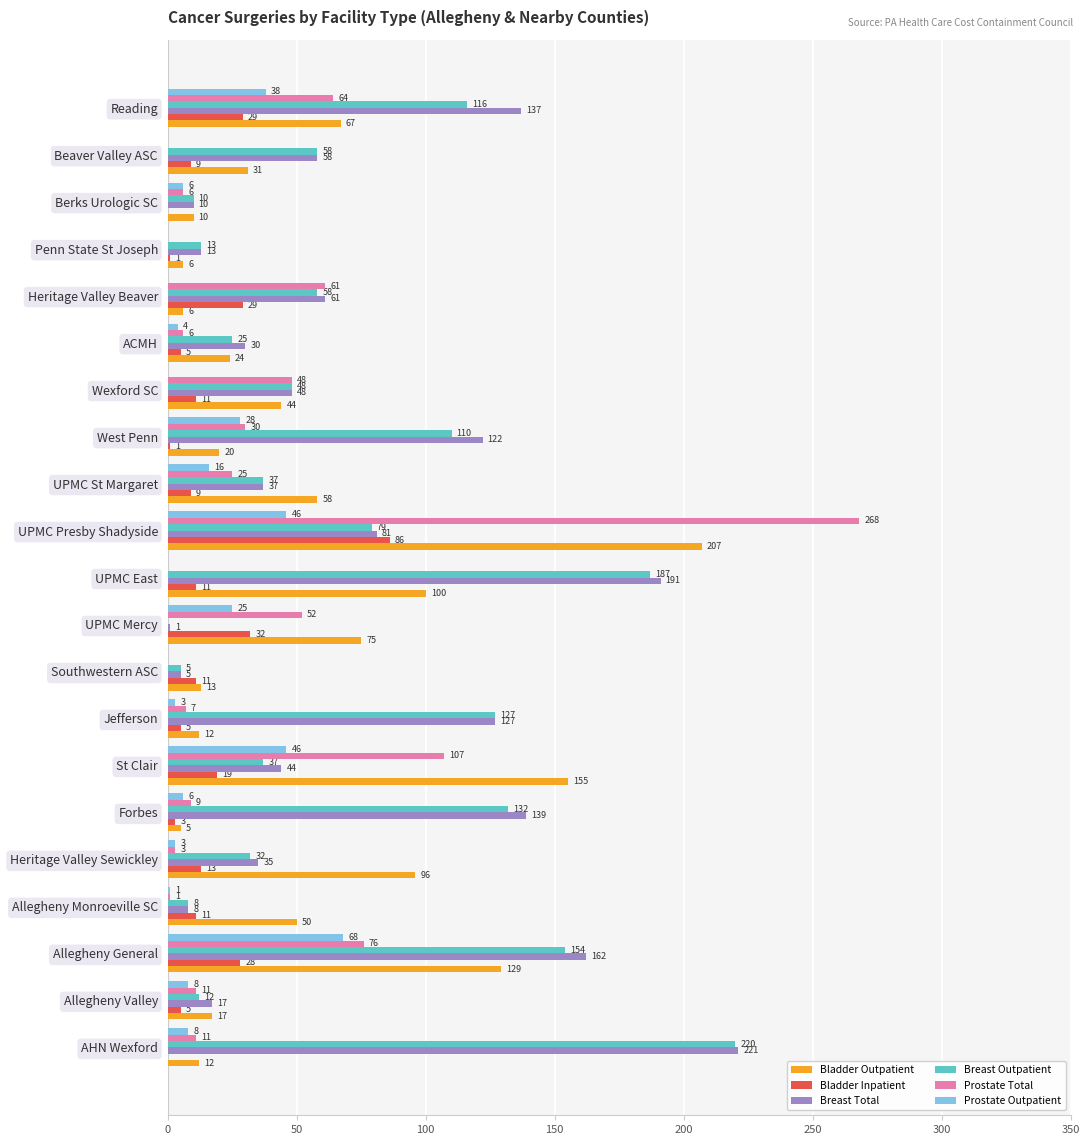

How many values in Bladder Inpatient are above zero?

19